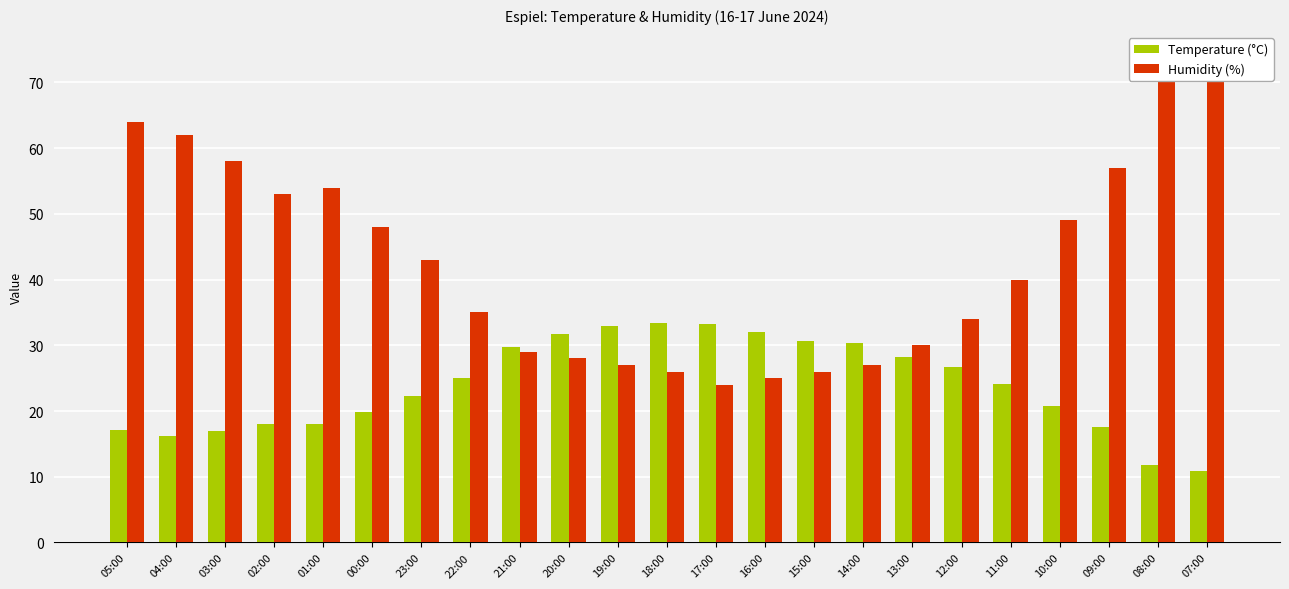

What is the label of the 13th bar from the right?

19:00